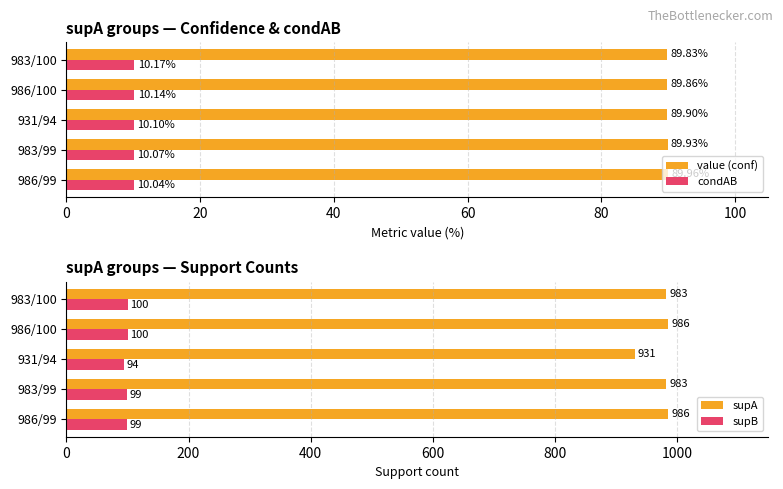

What is the difference between the condAB values at 983/99 and 986/100?

0.1